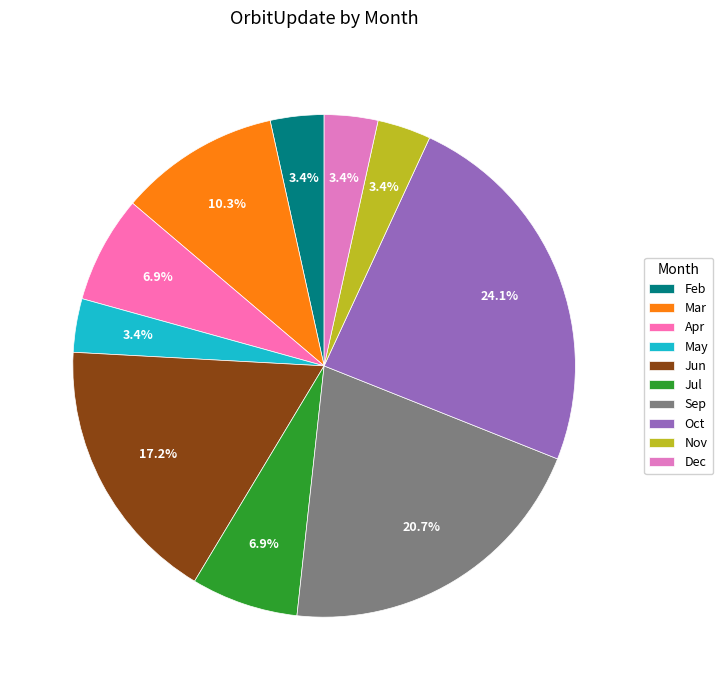

Combined, do Sep and Mar account for over 50%?

No